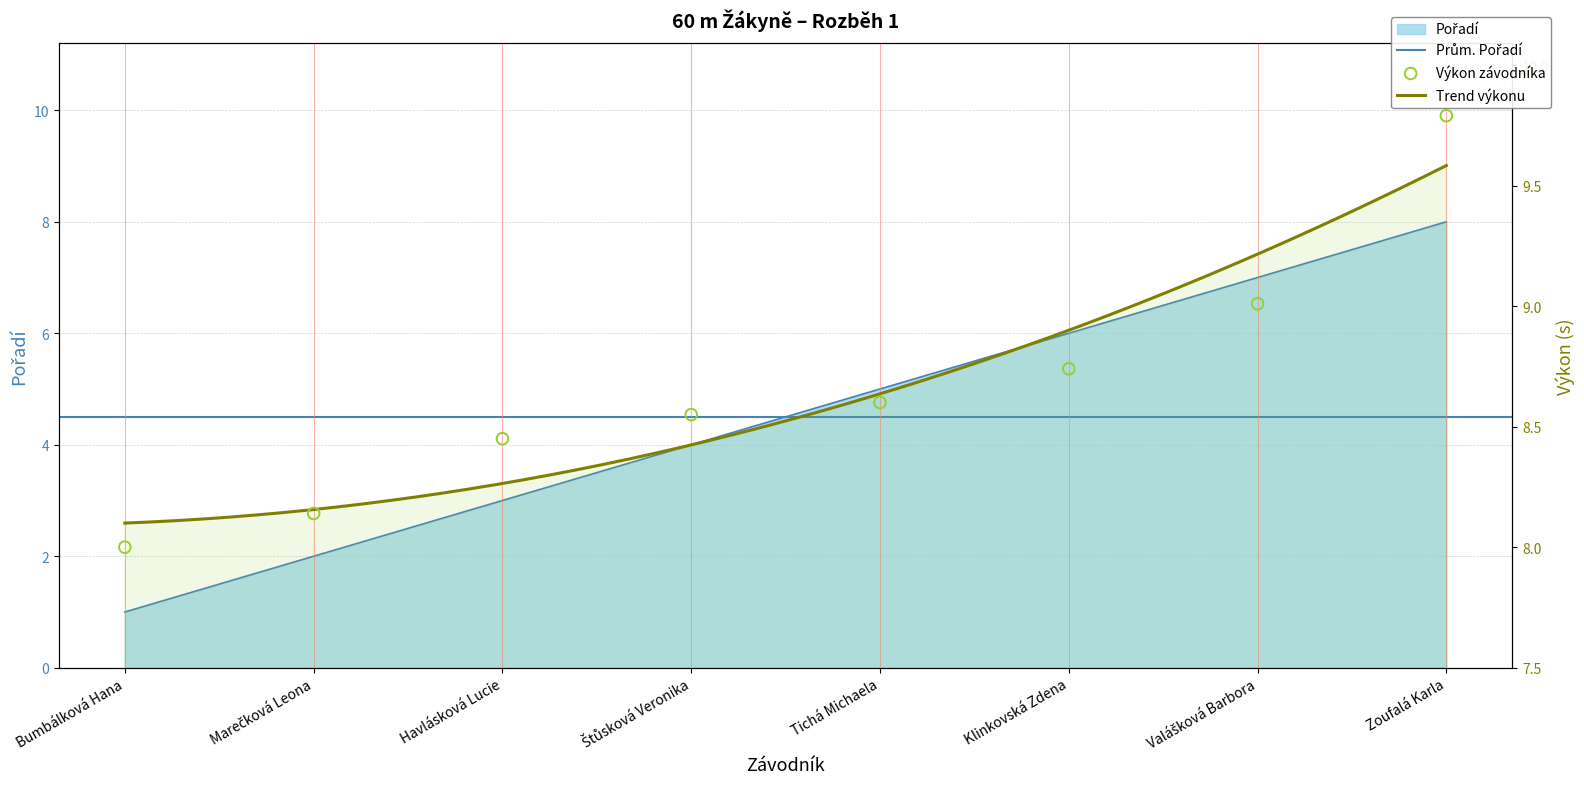

What is the total value across all series at Havlásková Lucie?

11.4